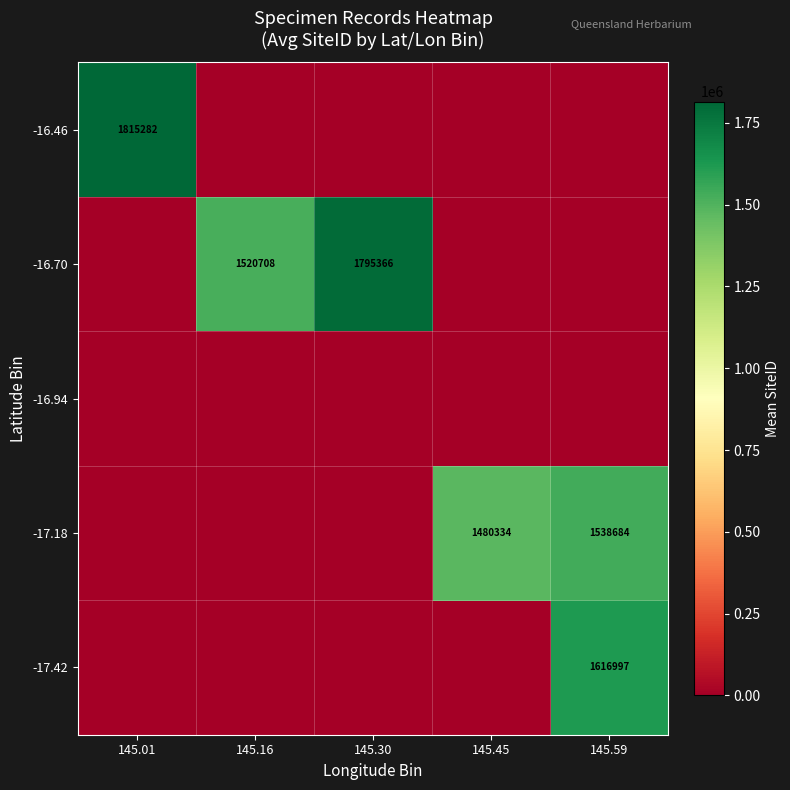

Count the number of data series in this chart.

5